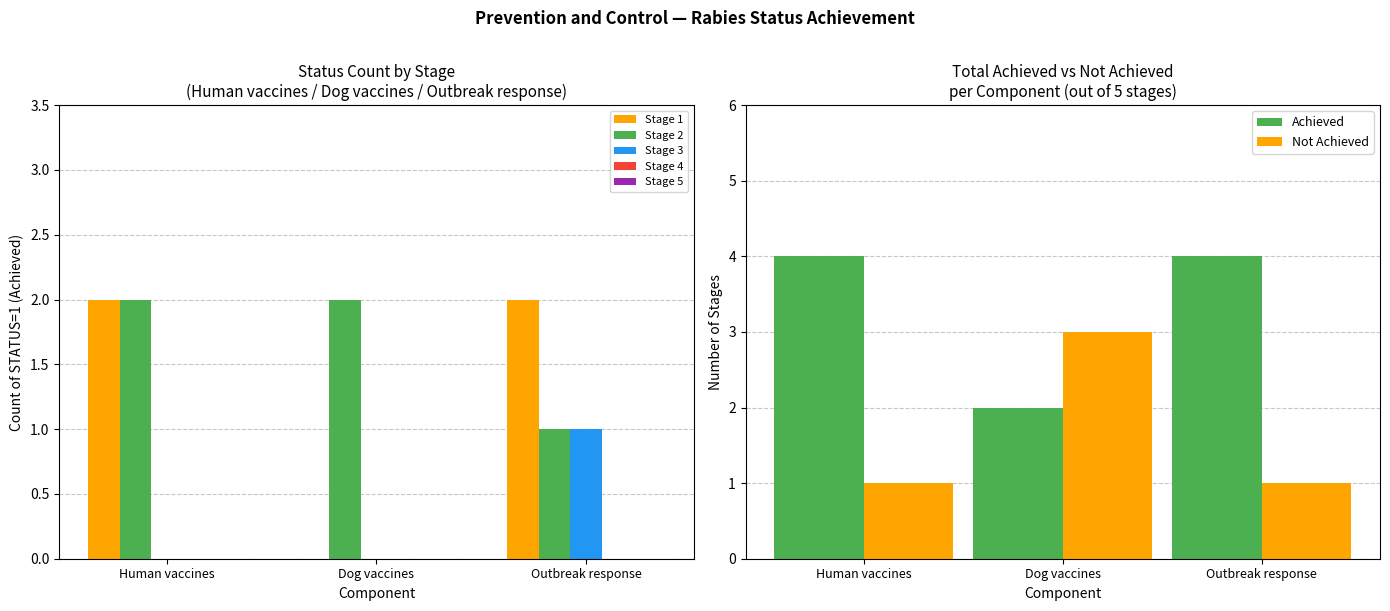

Which series changed the most between Human vaccines and Dog vaccines?

Stage 1